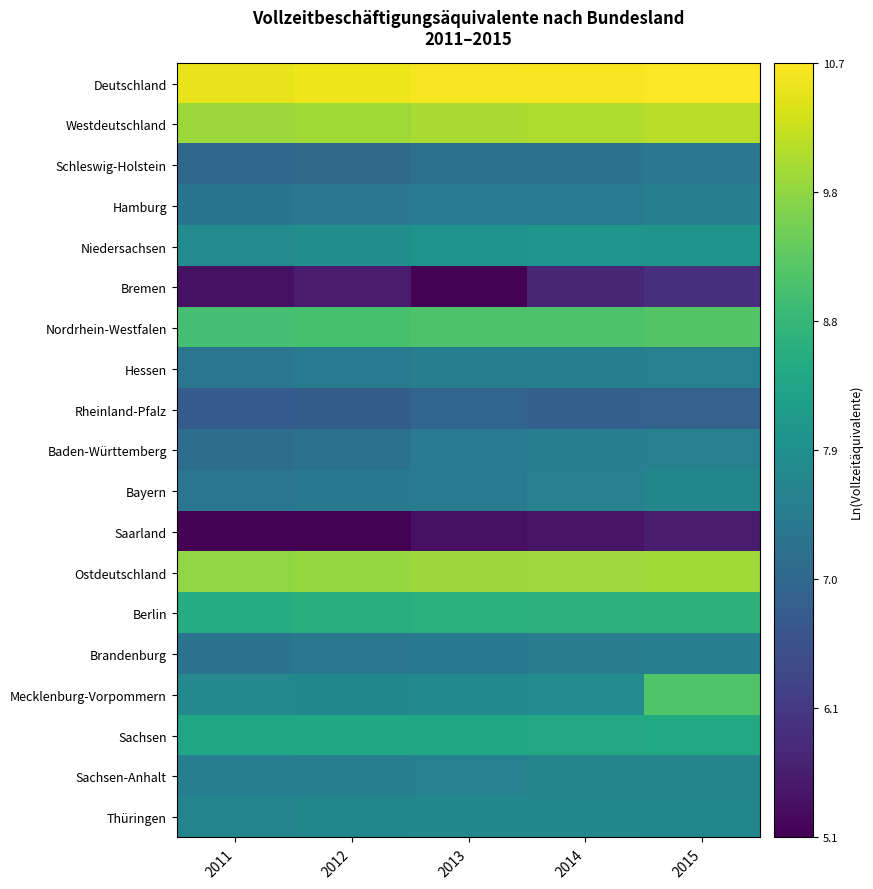

At 2015, list the series in order from largest to smallest.

Deutschland, Westdeutschland, Ostdeutschland, Nordrhein-Westfalen, Mecklenburg-Vorpommern, Berlin, Sachsen, Niedersachsen, Bayern, Thüringen, Sachsen-Anhalt, Hessen, Baden-Württemberg, Hamburg, Brandenburg, Schleswig-Holstein, Rheinland-Pfalz, Bremen, Saarland